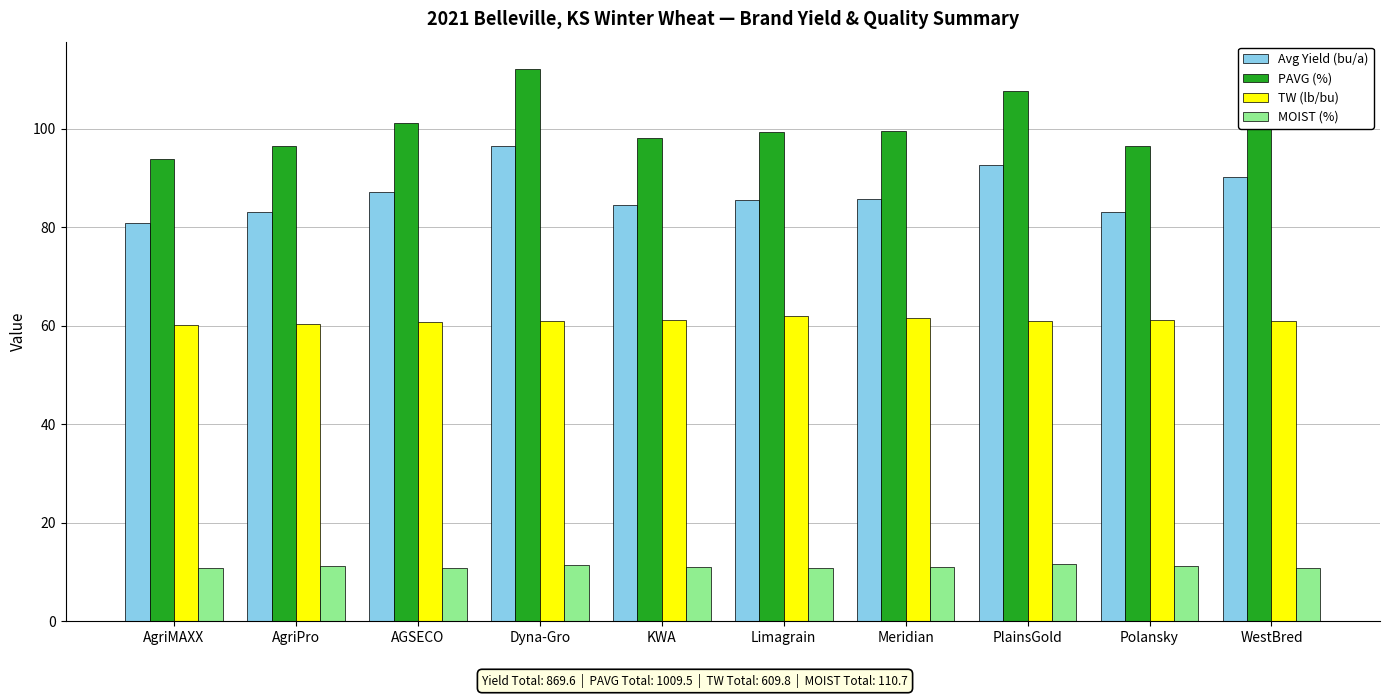

What is the smallest value displayed?

10.7